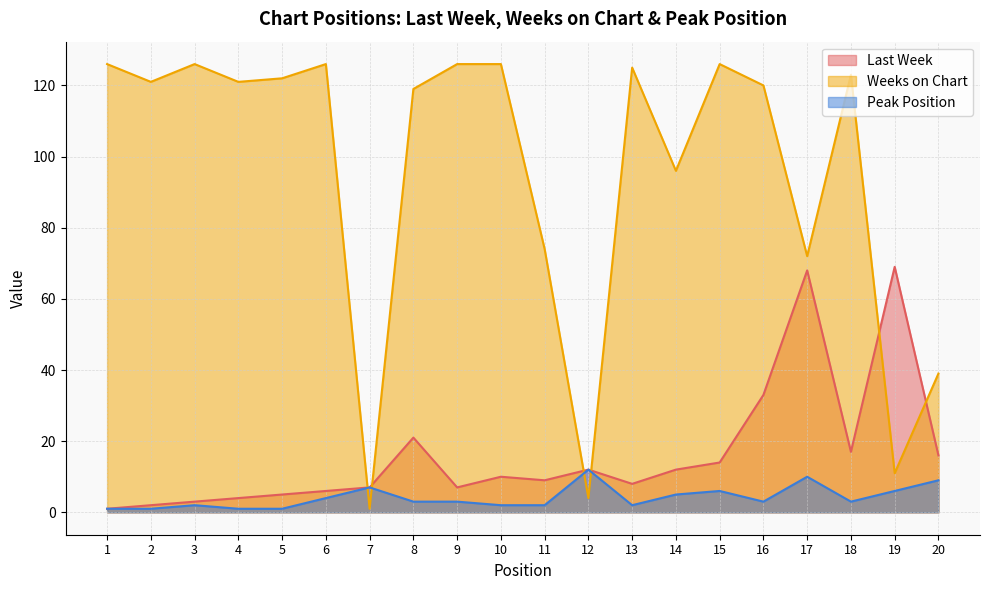

At which label does Peak Position reach its minimum?

1